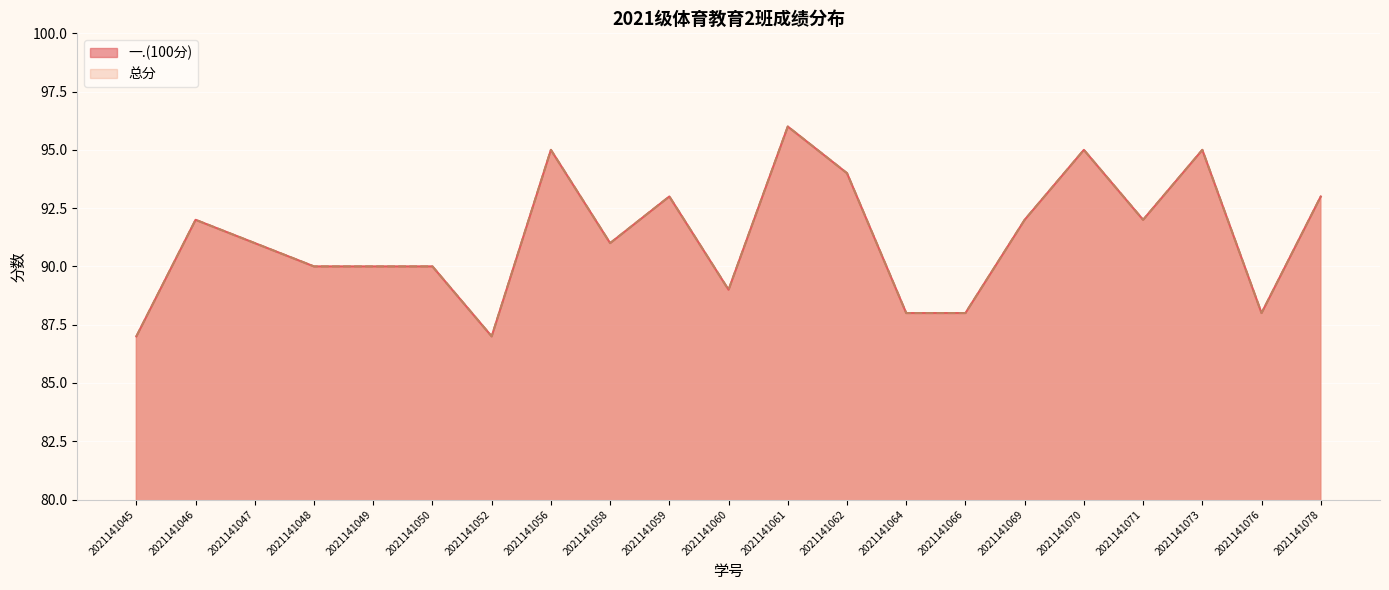

Which series has the largest range (max minus min)?

一.(100分)